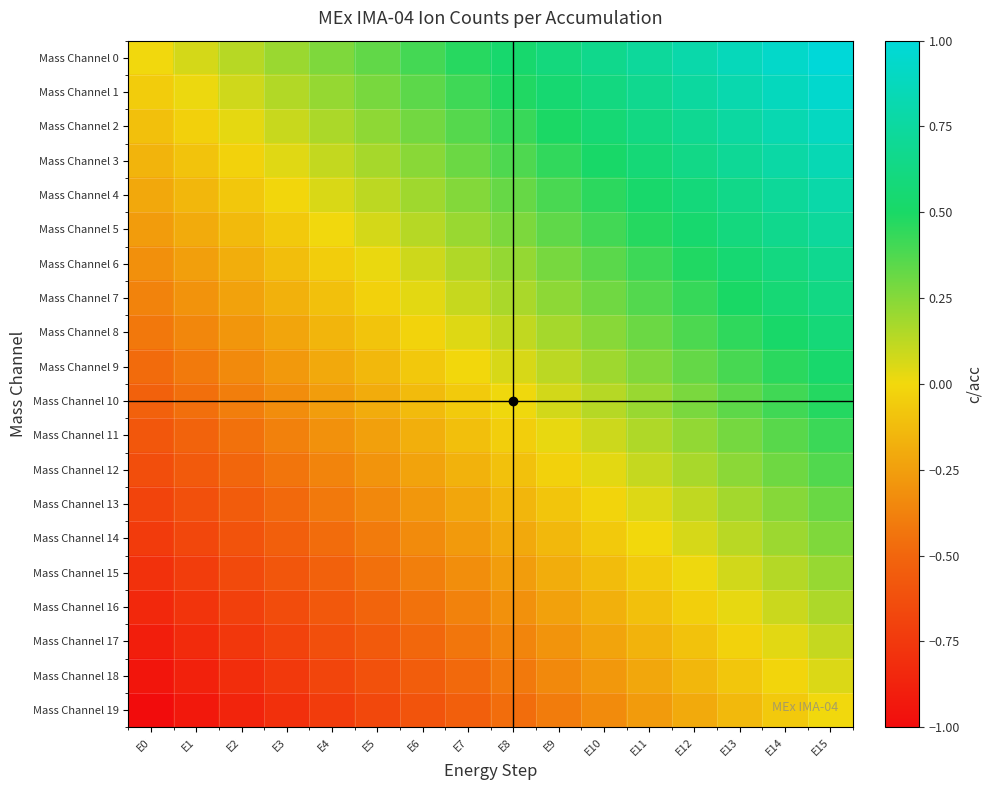

What is the spread (max minus min) of values at E0?

1.0